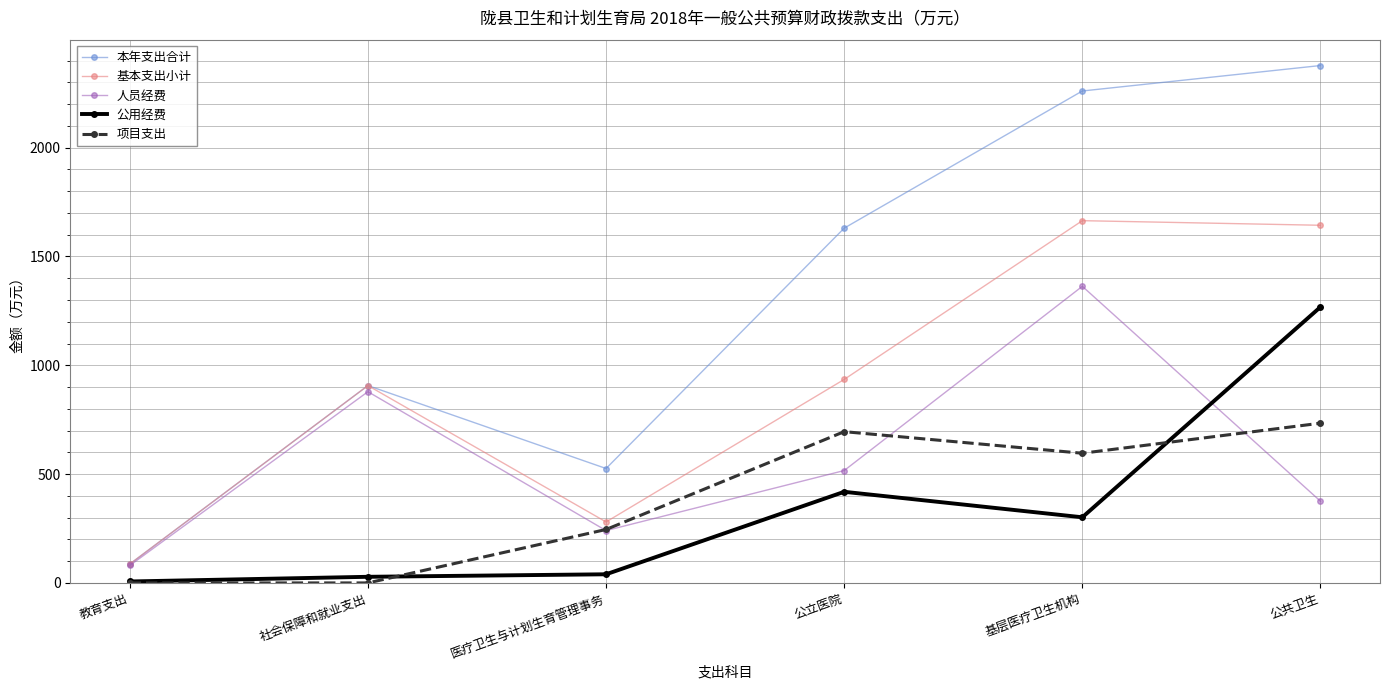

True or false: 公用经费 and 项目支出 intersect in this chart.

True